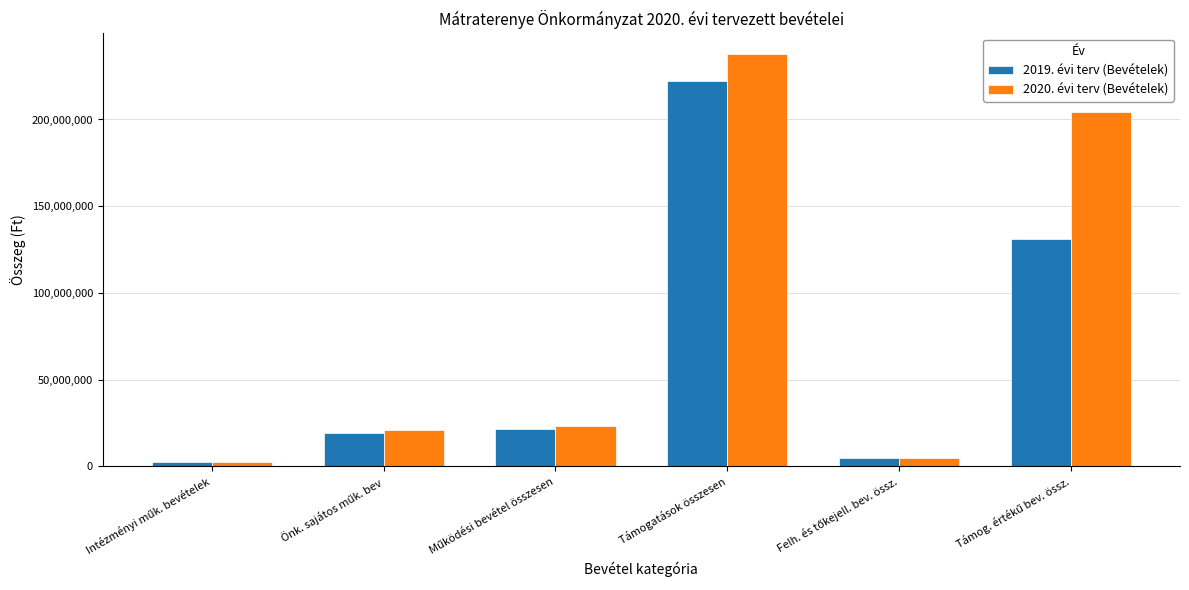

Which series has the widest spread of values?

2020. évi terv (Bevételek)